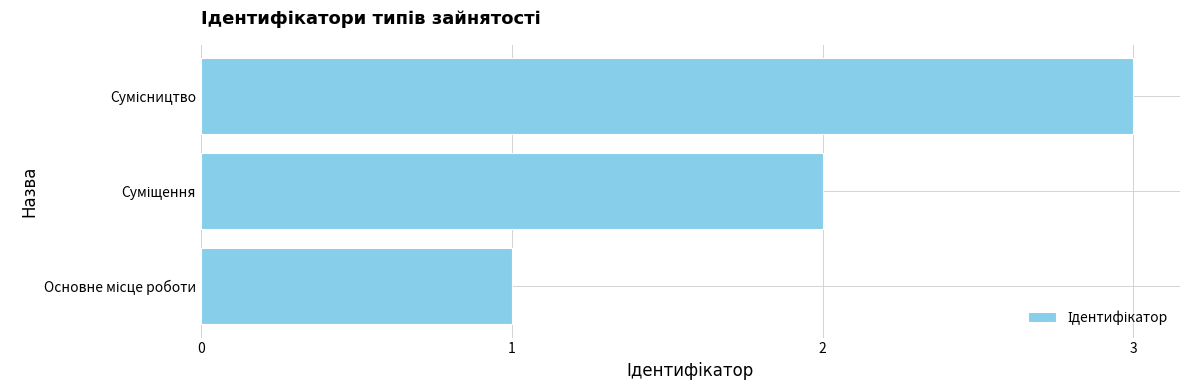

What is the greatest value displayed?

3